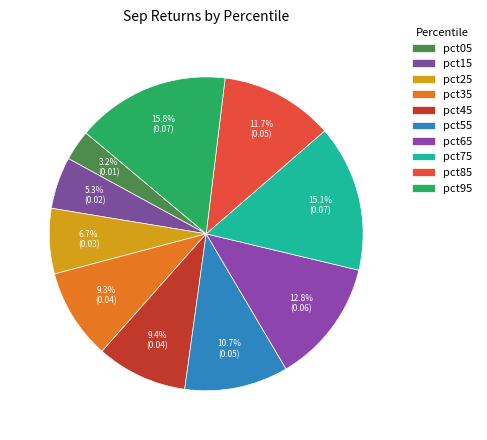

To the nearest percent, what is the average slice percentage?

10%